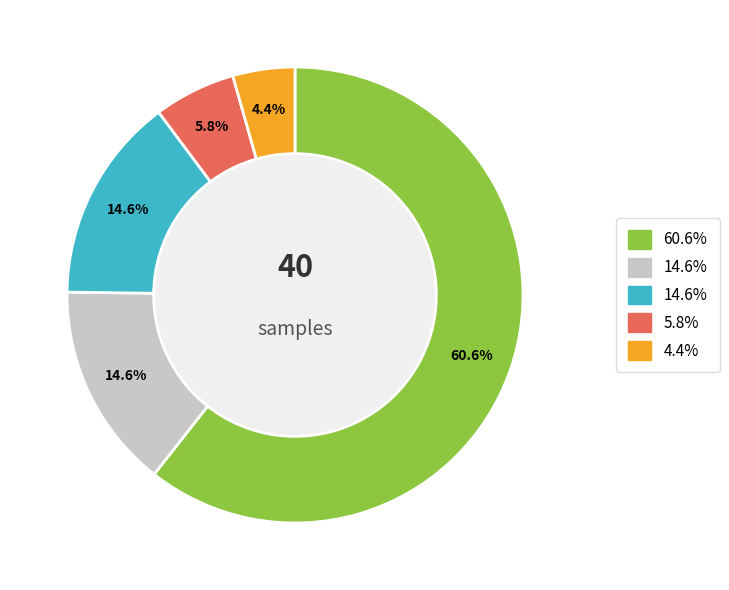

Is there a majority slice in this chart?

Yes